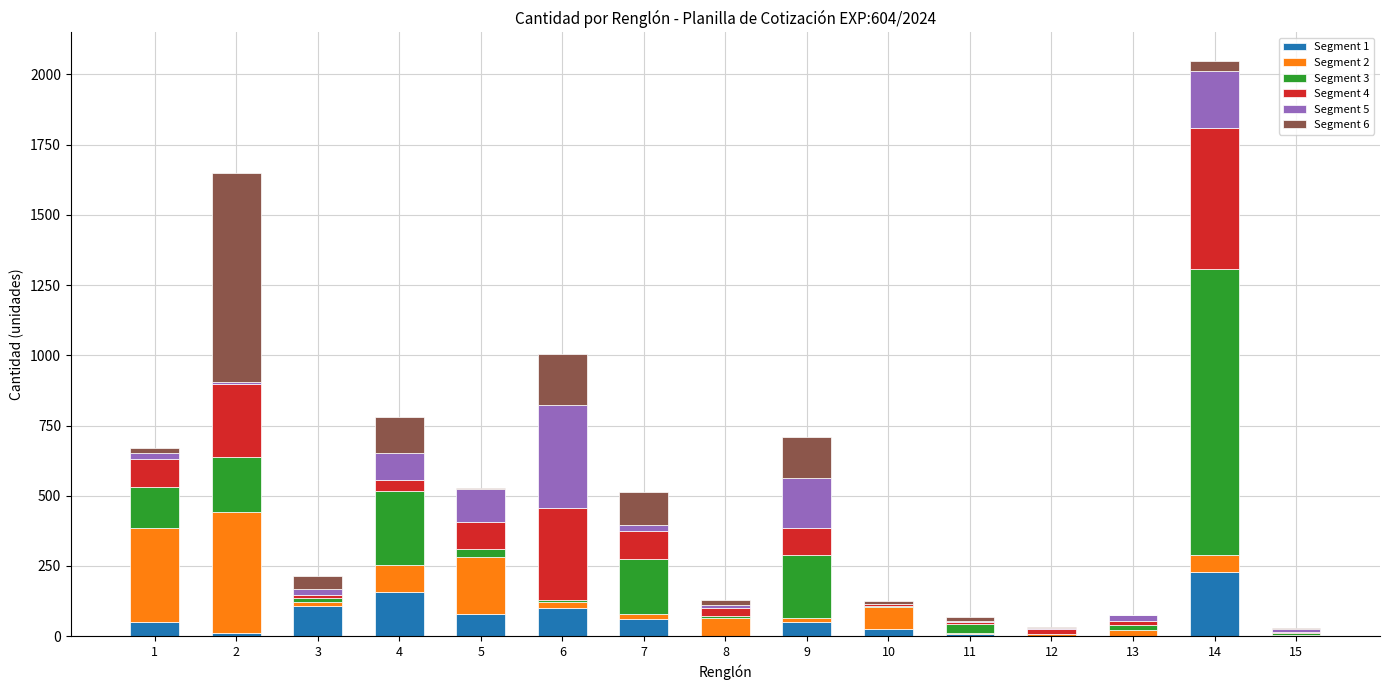

At which category is the sum across all series the highest?

14